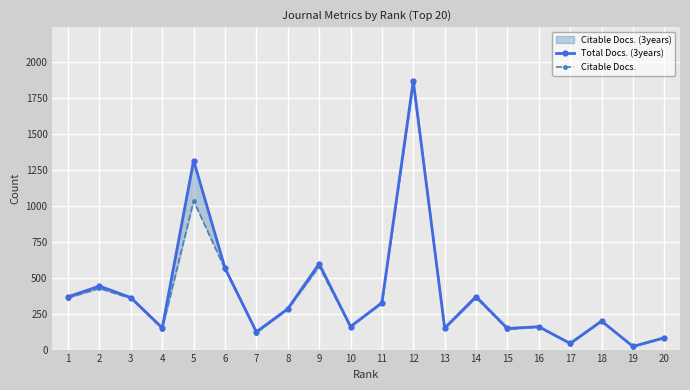

List the series in order of their overall mean, highest first.

Total Docs. (3years), Citable Docs.